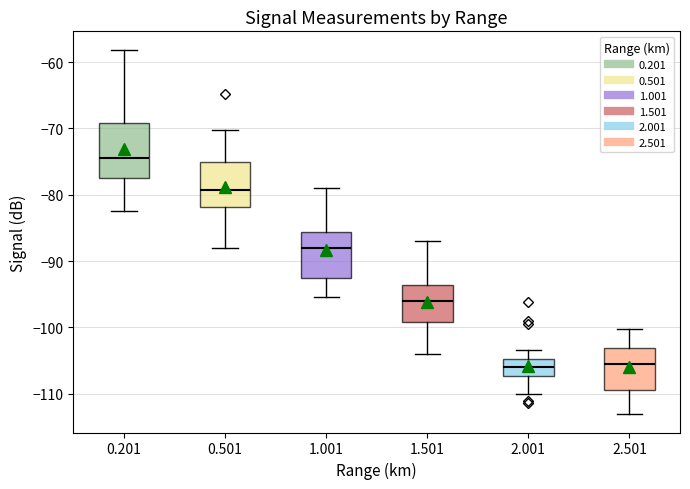

Reading left to right, transcribe this box plot: for each box, give where its median line is, the range the box spans, and where its two whiskers end, as read against the y-axis. The values are not printed on the chart, so give them approximately, as read against the axis.

0.201: median -74, box -77 to -69, whiskers -82 to -58
0.501: median -79, box -82 to -75, whiskers -88 to -70
1.001: median -88, box -93 to -86, whiskers -95 to -79
1.501: median -96, box -99 to -94, whiskers -104 to -87
2.001: median -106, box -107 to -105, whiskers -110 to -103
2.501: median -105, box -109 to -103, whiskers -113 to -100